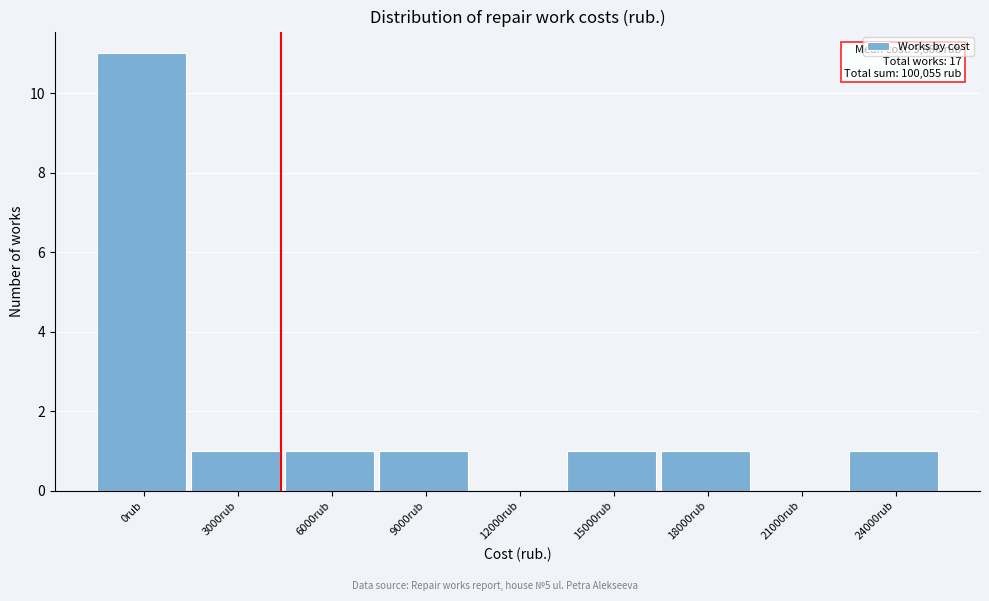

Reading left to right, list all the values displayed in this chart.

0rub=11	3000rub=1	6000rub=1	9000rub=1	12000rub=0	15000rub=1	18000rub=1	21000rub=0	24000rub=1